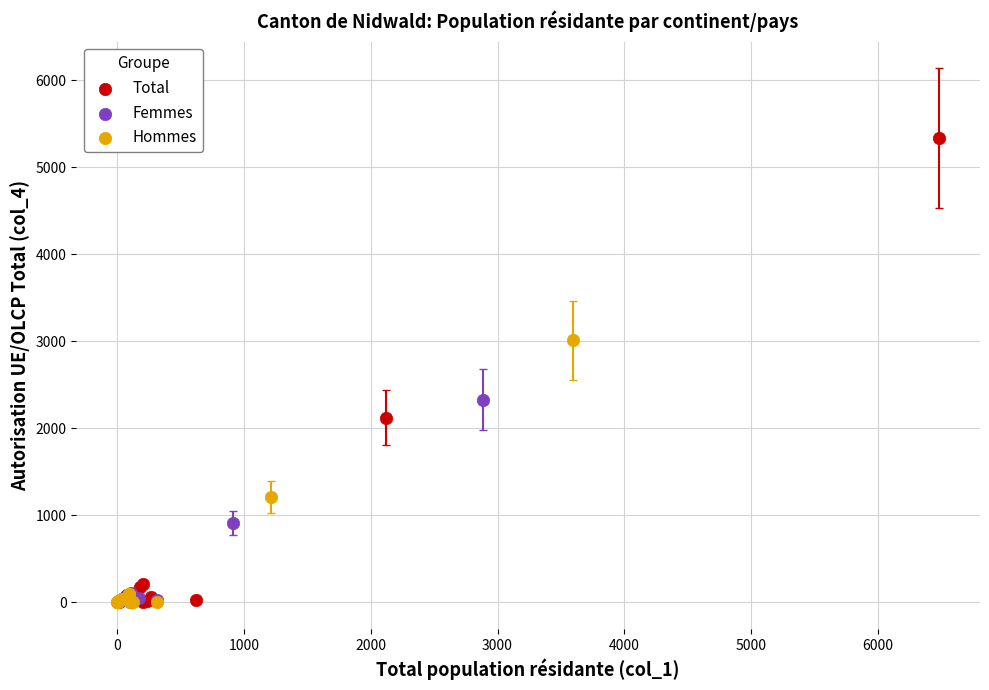

Which series reaches the maximum Y coordinate?

Total